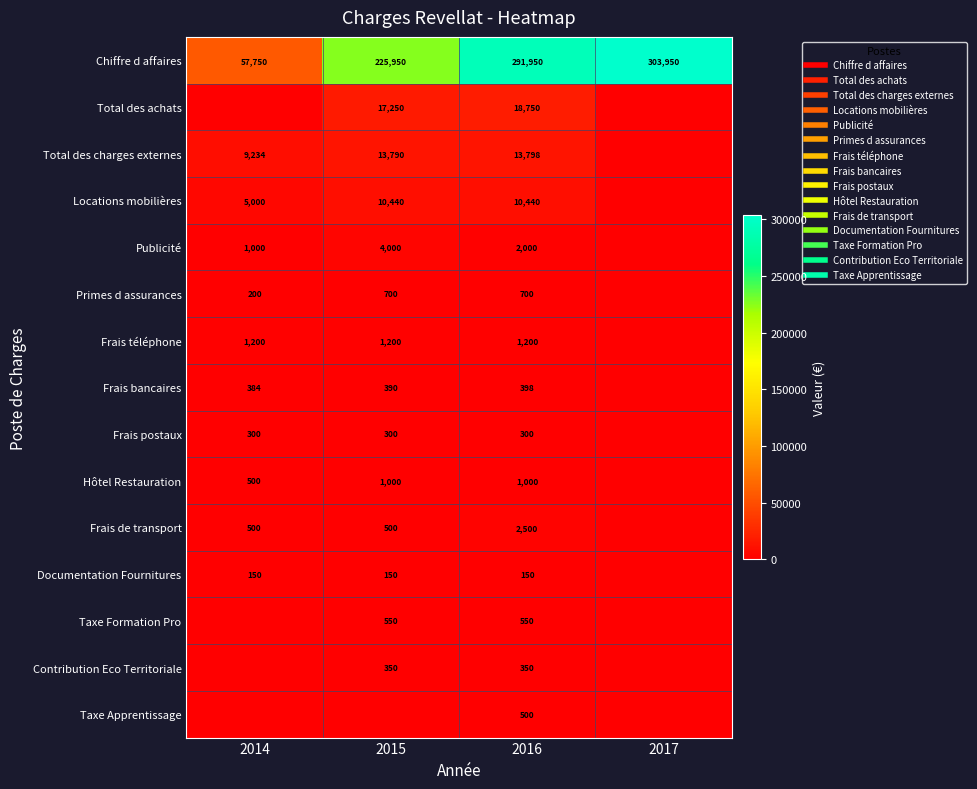

At which category does the chart reach its minimum across all series?

2014